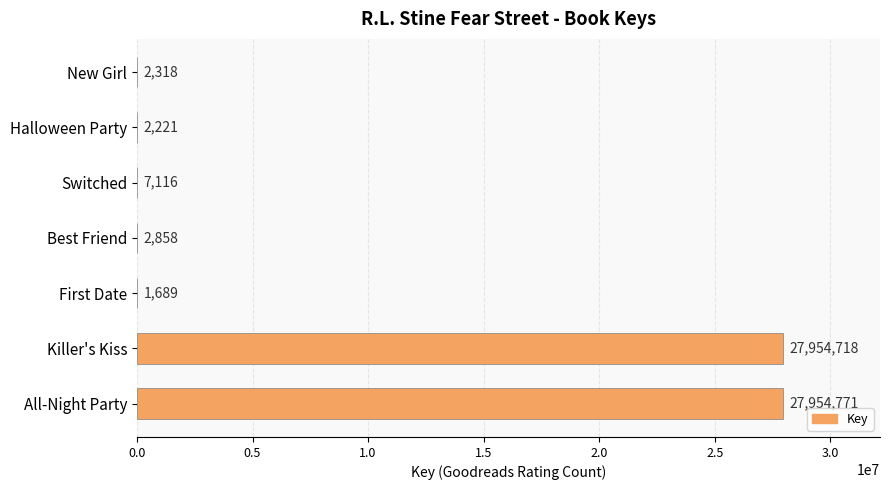

Is it true that the value at Killer's Kiss is 27954718?

True